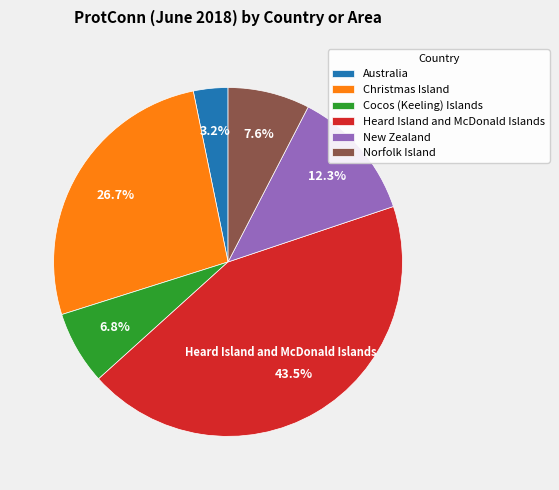

Is it true that Cocos (Keeling) Islands is 1% of the pie?

False